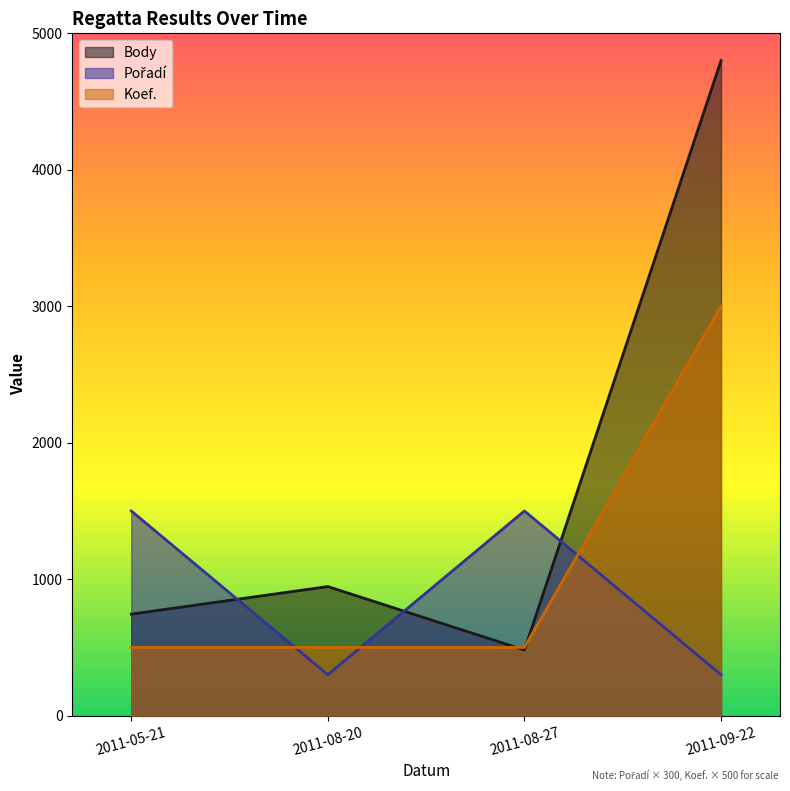

What are all the series names shown in the legend?

Body, Pořadí, Koef.